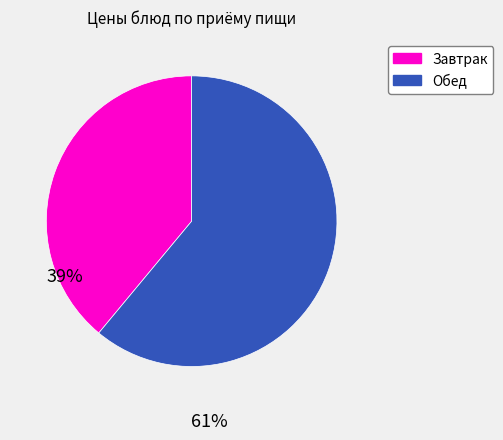

Is there any slice that represents more than half of the pie?

Yes